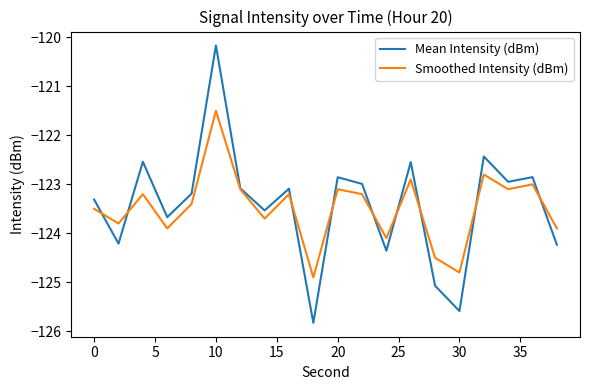

Which series has the widest spread of values?

Mean Intensity (dBm)